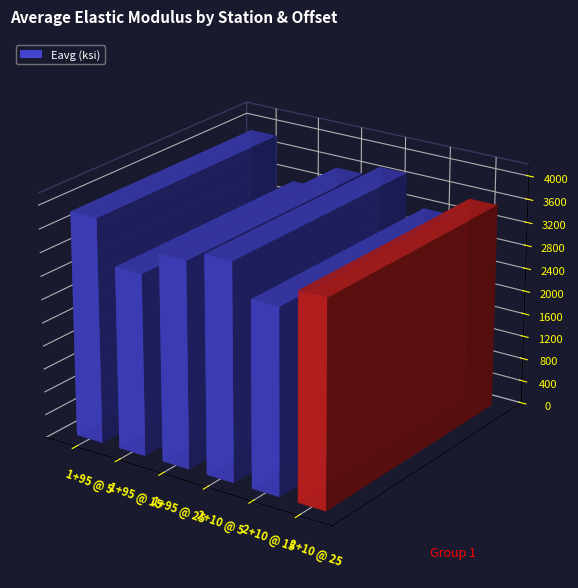

What is the difference between the maximum and minimum values?

742